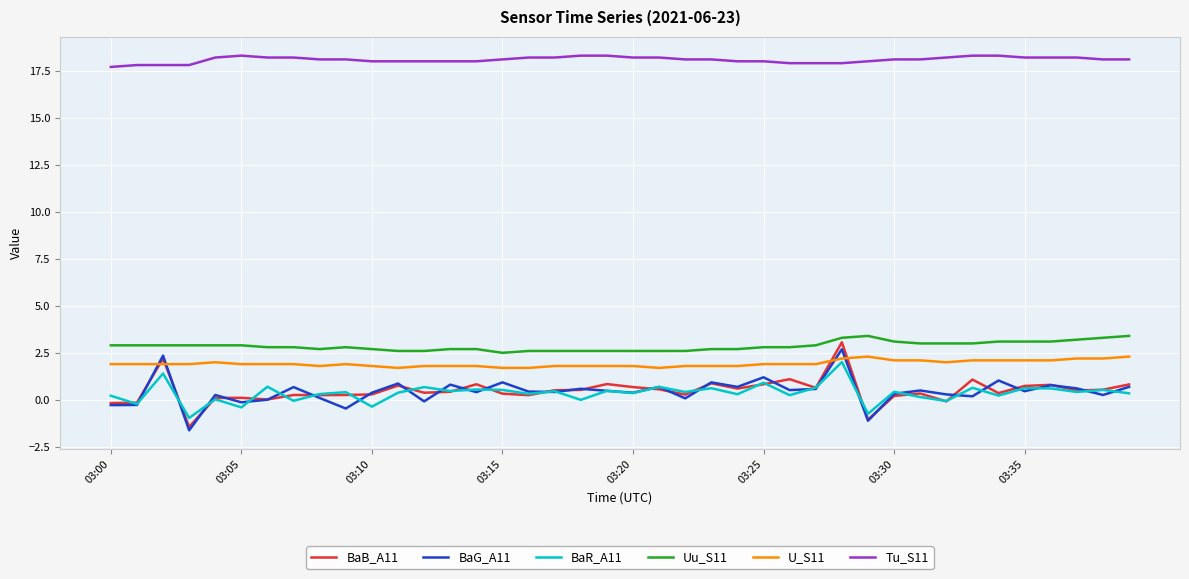

What is the highest value of the U_S11 series?

2.3